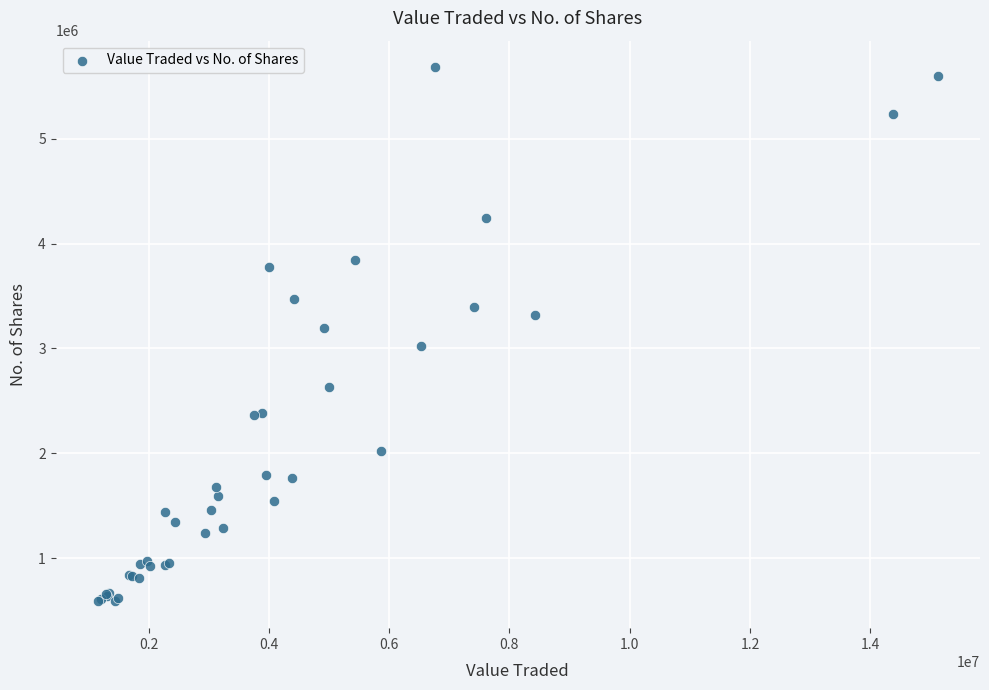

What Y value in the scatter plot is closest to 3134173?

3190900